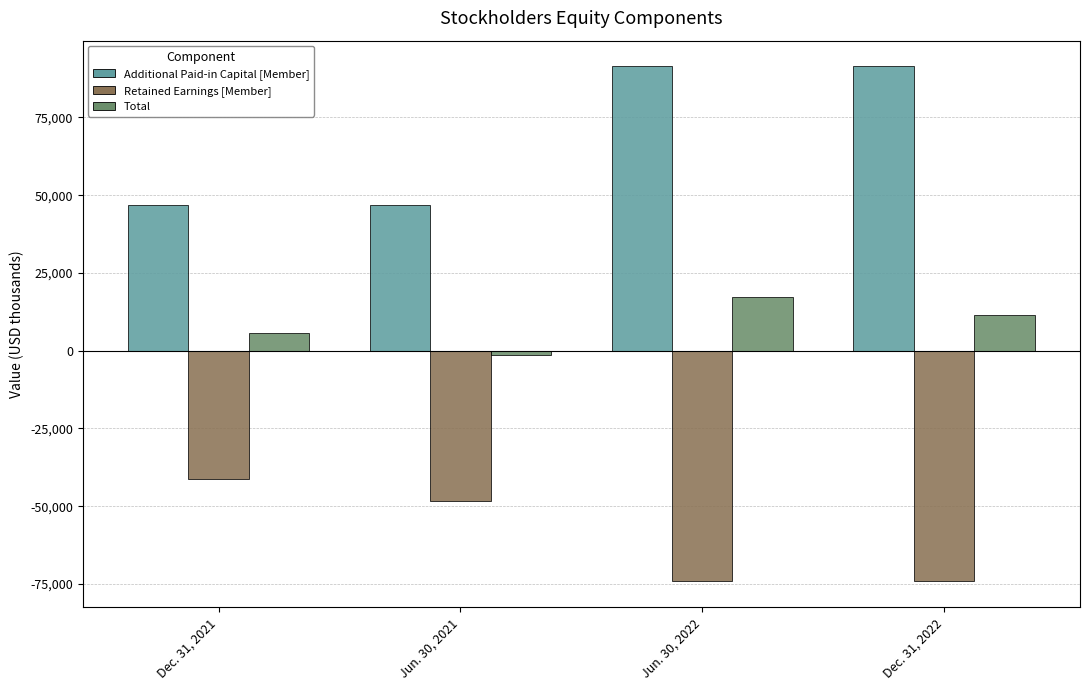

What is the average value of the Total series?

8258